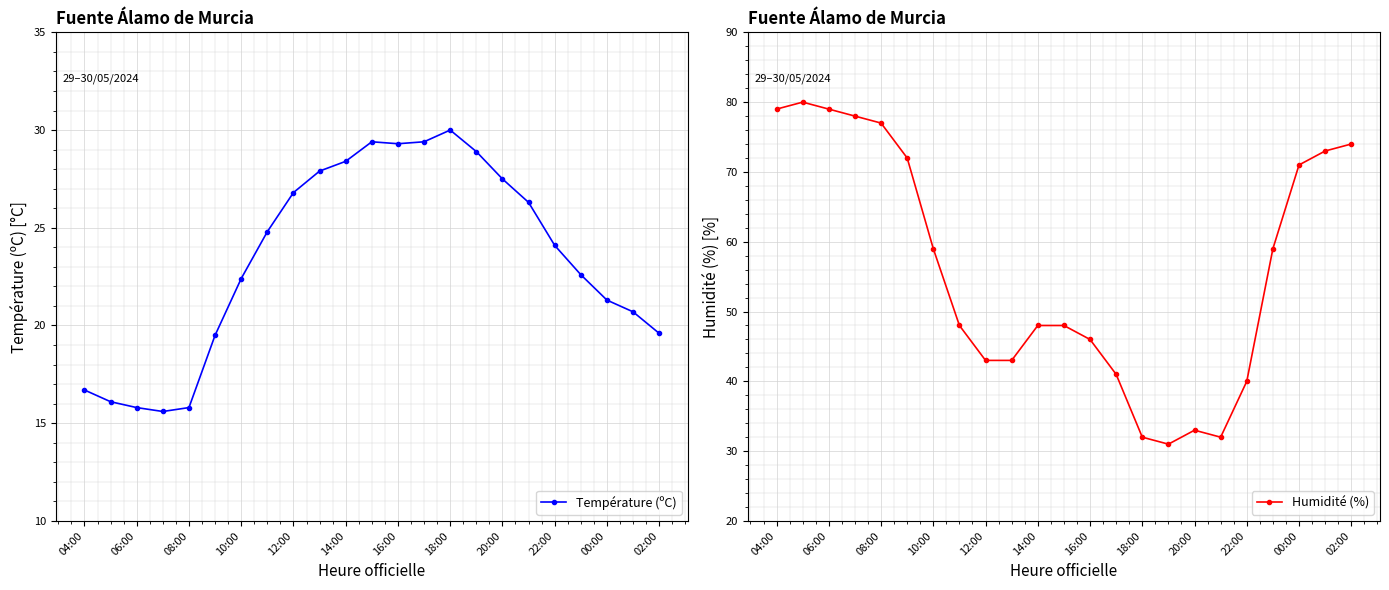

What is the sum of all Humidité (%) values?

1286